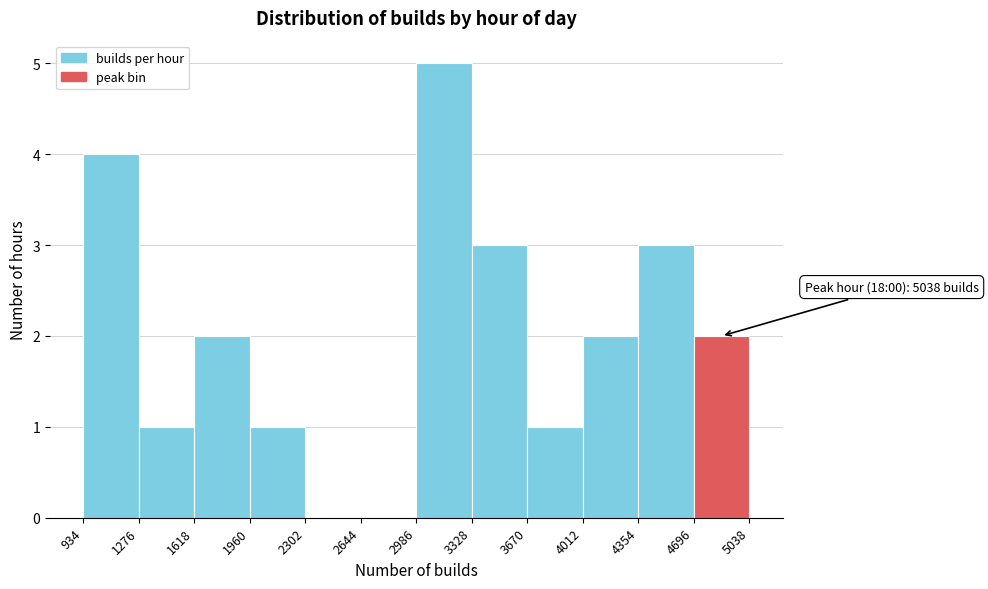

Which range on the x-axis has the tallest bar?

2986 to 3328